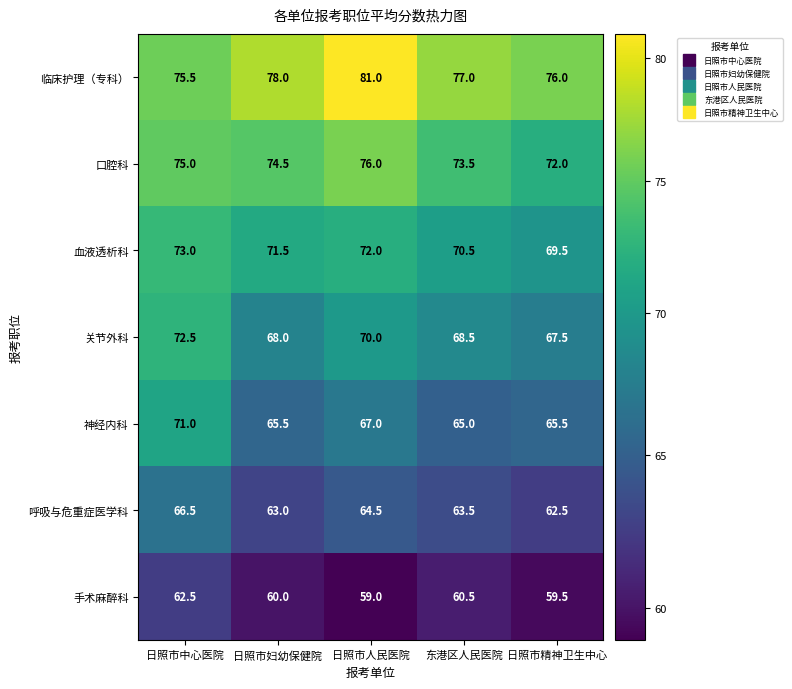

Which series has the largest range (max minus min)?

神经内科